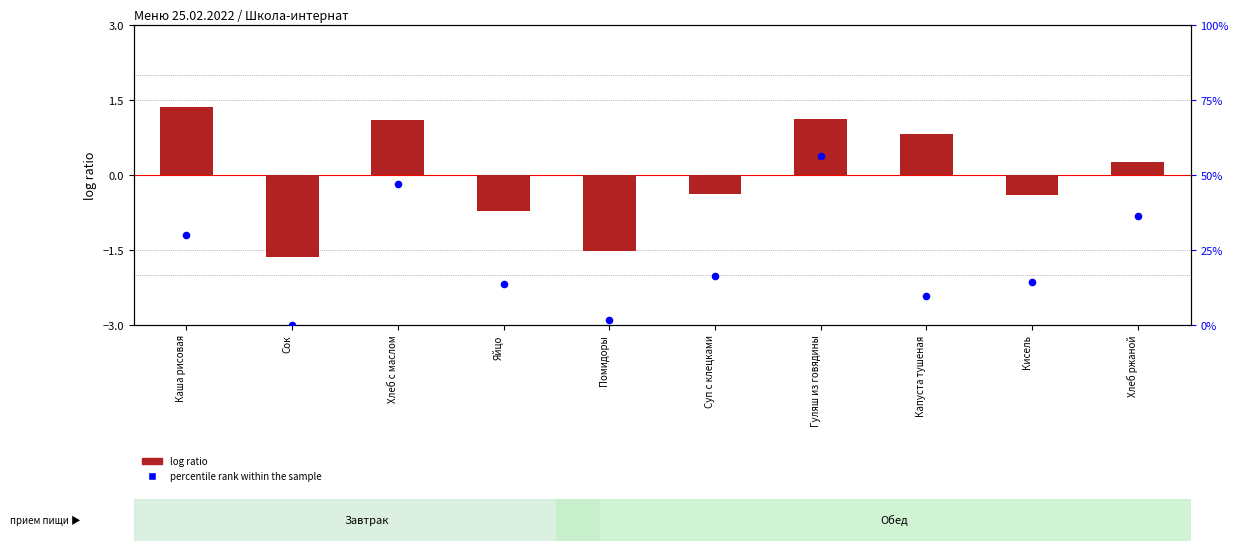

What is the total value across all series at Сок?

-1.6